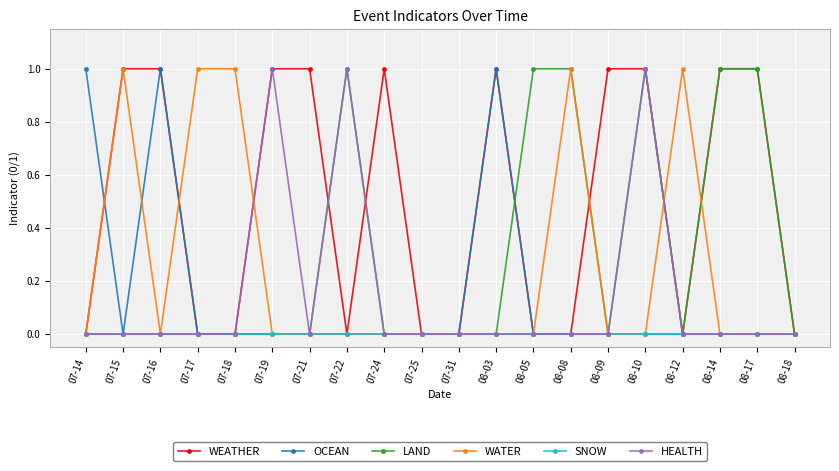

Is it true that LAND equals 1 at 07-22?

True